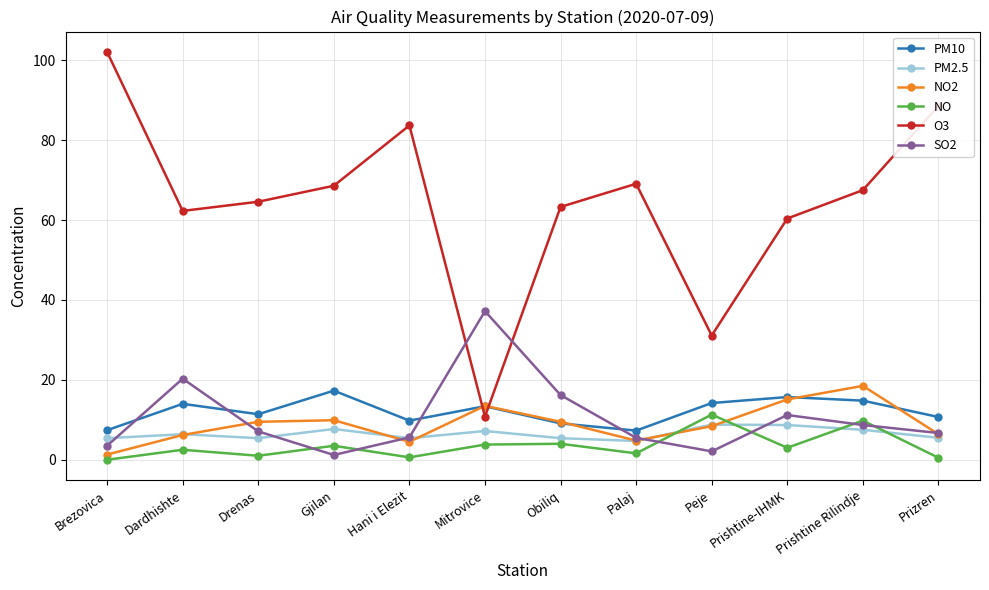

What are all the series names shown in the legend?

PM10, PM2.5, NO2, NO, O3, SO2